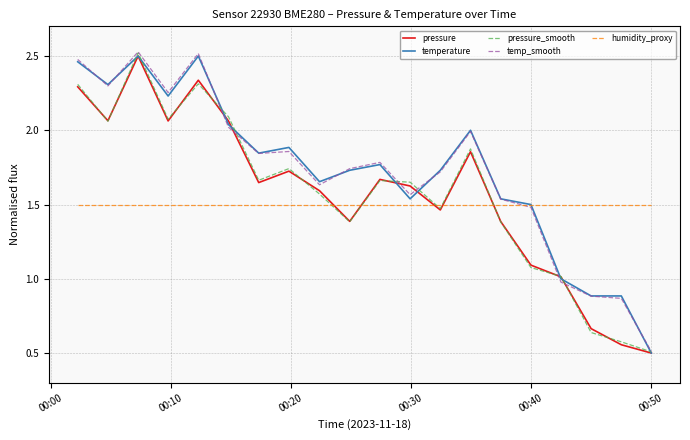

How many values in the pressure series are below 1?

3